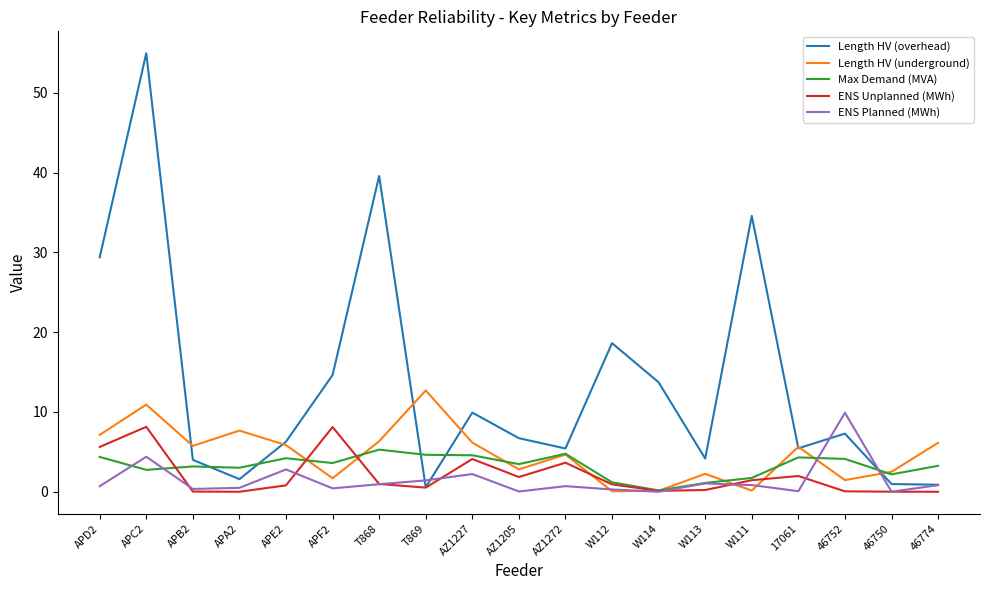

Is it true that Length HV (overhead) equals 34.6 at W111?

True